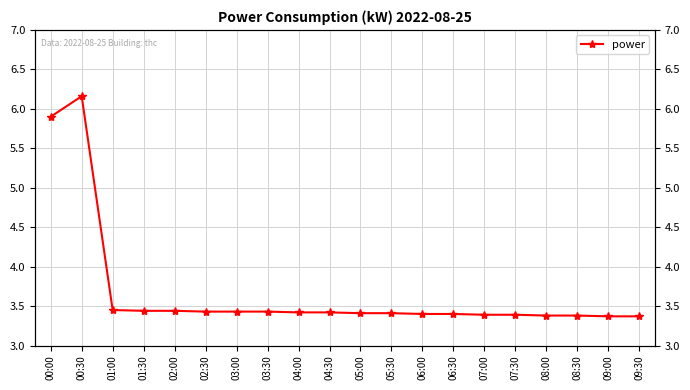

The chart shows a value of 3.5 at 01:00. True or false?

True